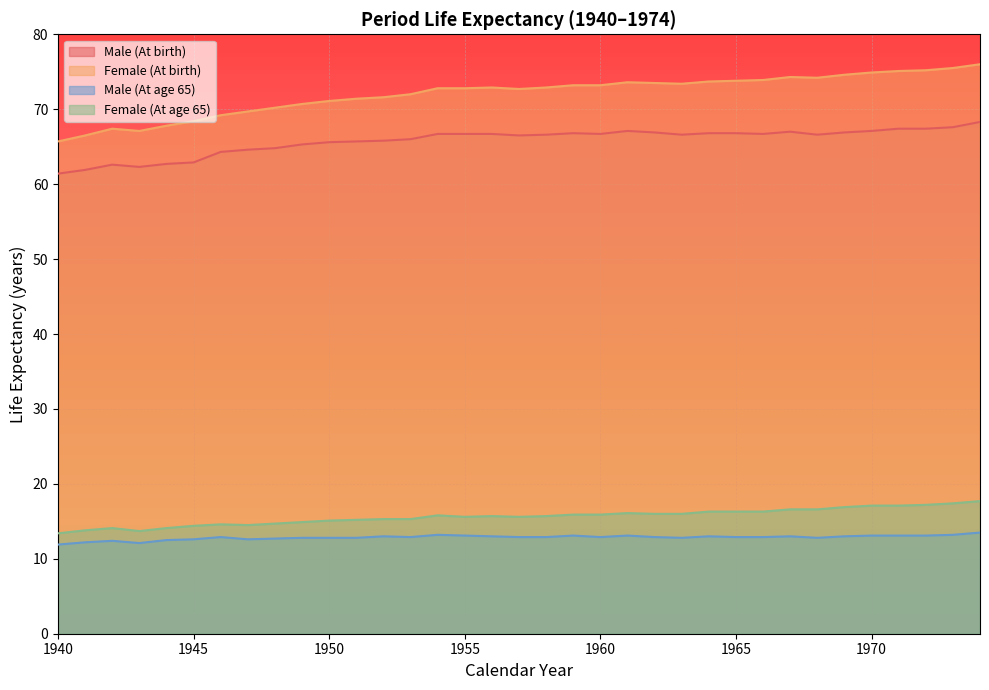

How many values in the Male (At birth) series exceed 66?

21